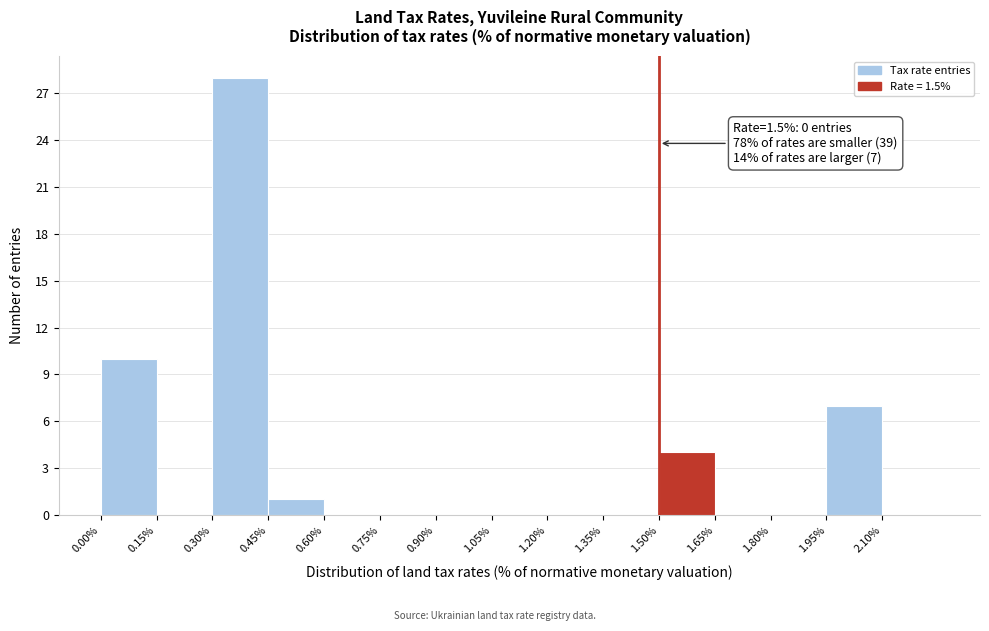

Over which range of the x-axis is the bar tallest?

0.30 to 0.45